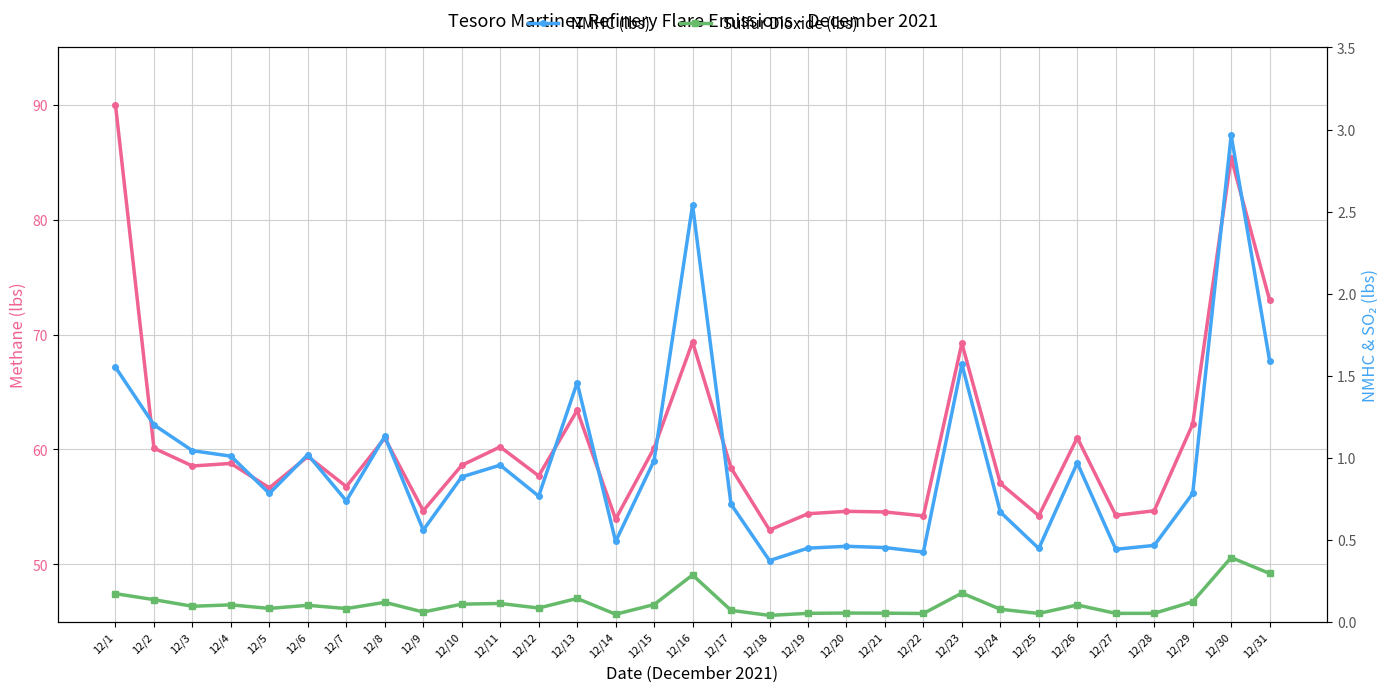

Which series has the largest total across all categories?

Methane (lbs)